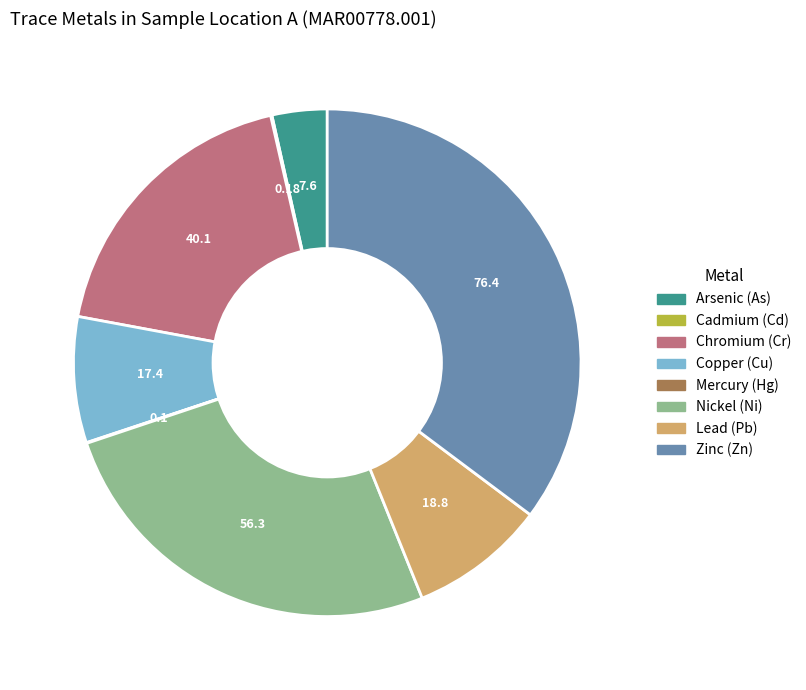

Is it true that Chromium (Cr) is 26% of the pie?

False